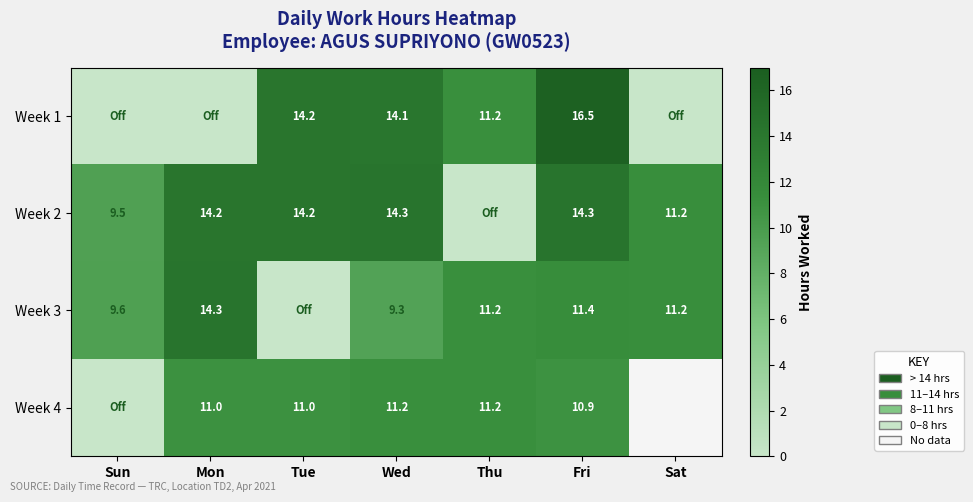

What is the difference between the Week 2 values at Fri and Sat?

3.1